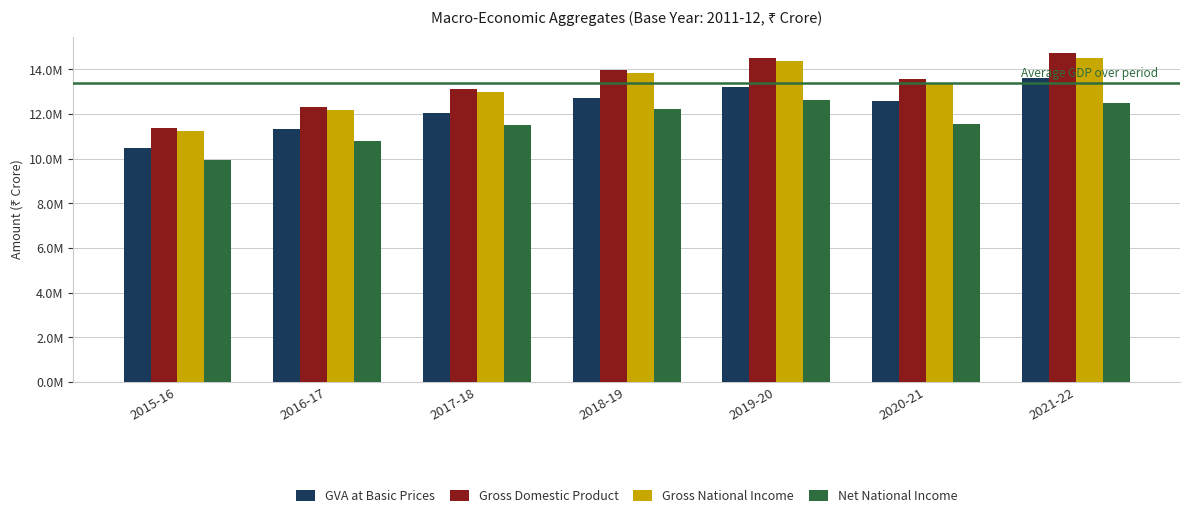

At which category is the sum across all series the highest?

2021-22